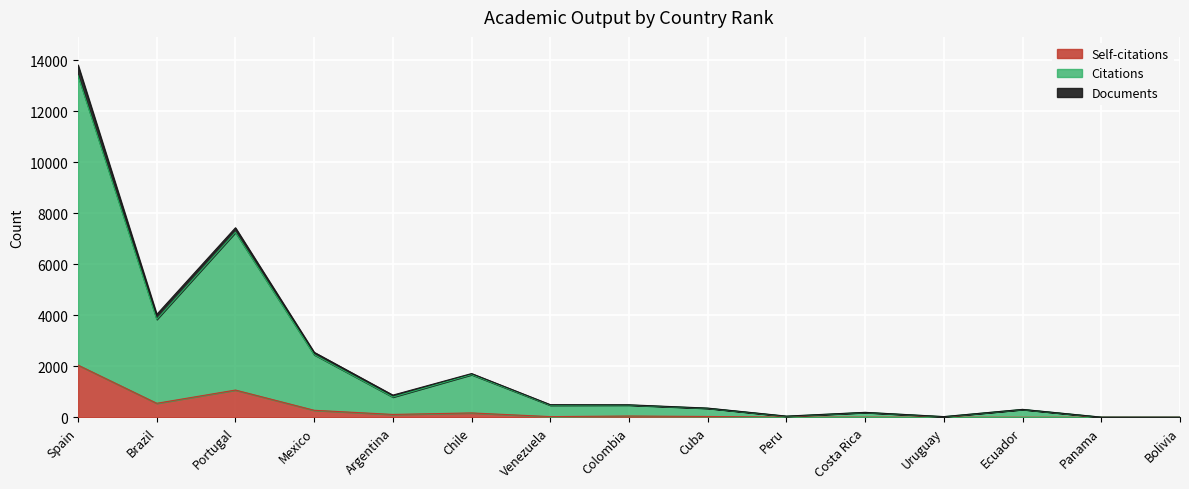

At which label does Self-citations reach its peak?

Spain